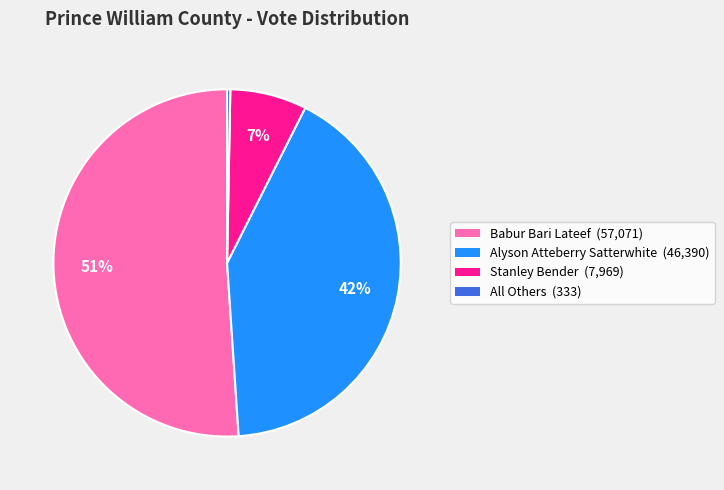

What is the largest slice in the pie chart?

Babur Bari Lateef